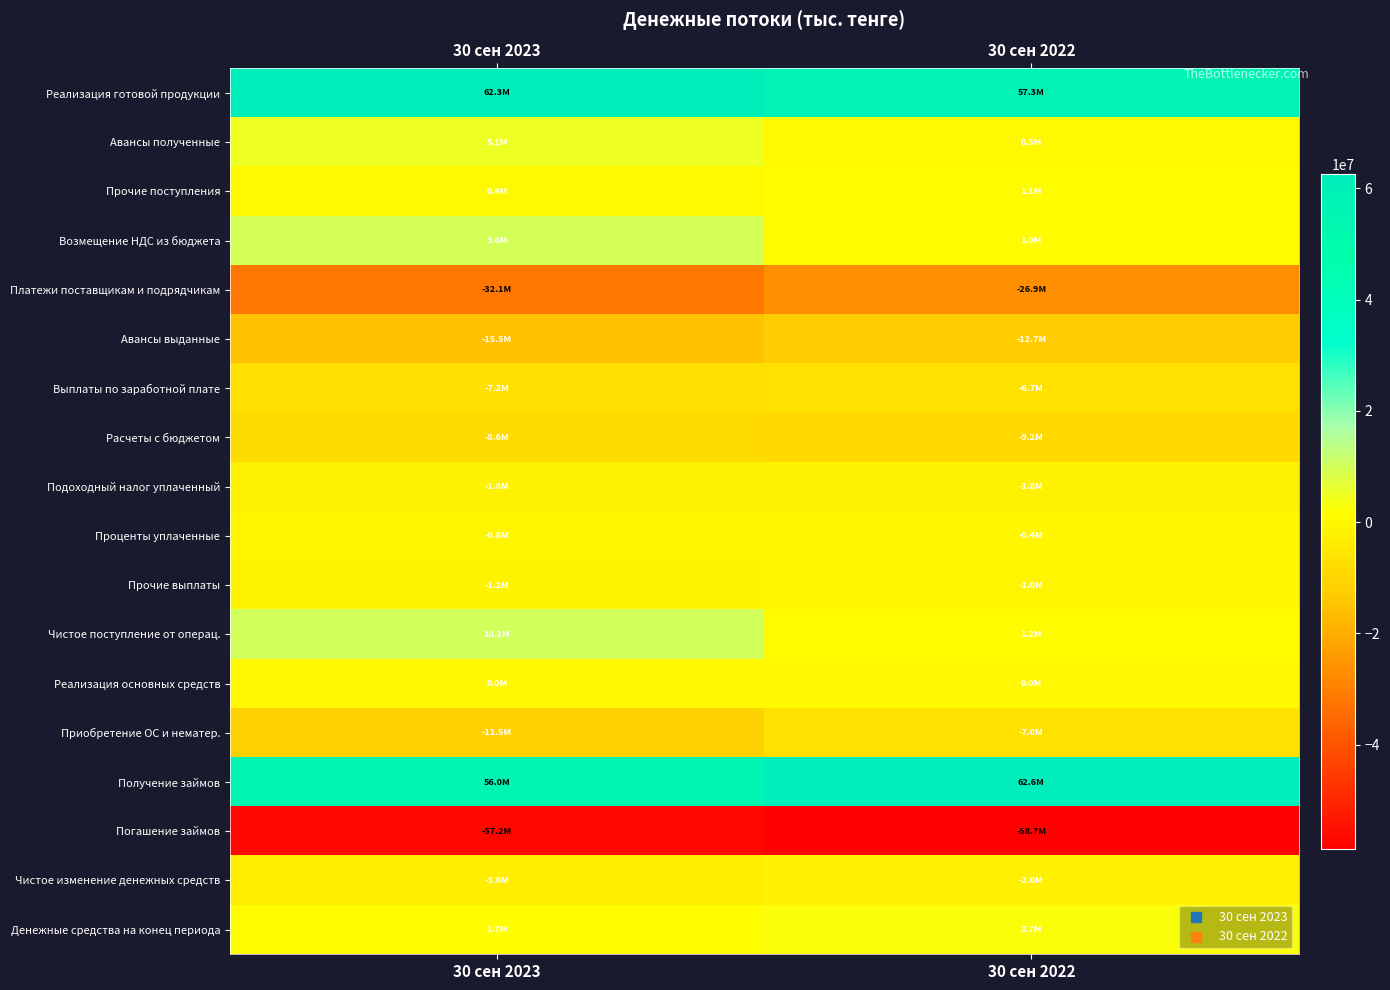

Reading left to right, what are all the values shown in this chart?

Реализация готовой продукции: 30 сен 2023=62253059	30 сен 2022=57328331
Авансы полученные: 30 сен 2023=5124922	30 сен 2022=506440
Прочие поступления: 30 сен 2023=353489	30 сен 2022=1077557
Возмещение НДС из бюджета: 30 сен 2023=9579578	30 сен 2022=1015352
Платежи поставщикам и подрядчикам: 30 сен 2023=-32089440	30 сен 2022=-26866333
Авансы выданные: 30 сен 2023=-15472344	30 сен 2022=-12740239
Выплаты по заработной плате: 30 сен 2023=-7187166	30 сен 2022=-6673240
Расчеты с бюджетом: 30 сен 2023=-8595398	30 сен 2022=-9235962
Подоходный налог уплаченный: 30 сен 2023=-1820425	30 сен 2022=-1847969
Проценты уплаченные: 30 сен 2023=-801752	30 сен 2022=-438981
Прочие выплаты: 30 сен 2023=-1172079	30 сен 2022=-971185
Чистое поступление от операц.: 30 сен 2023=10172444	30 сен 2022=1153771
Реализация основных средств: 30 сен 2023=26771	30 сен 2022=40501
Приобретение ОС и нематер.: 30 сен 2023=-11527487	30 сен 2022=-6959442
Получение займов: 30 сен 2023=55962470	30 сен 2022=62608848
Погашение займов: 30 сен 2023=-57161580	30 сен 2022=-58734819
Чистое изменение денежных средств: 30 сен 2023=-3019059	30 сен 2022=-1985579
Денежные средства на конец периода: 30 сен 2023=1655405	30 сен 2022=2668937